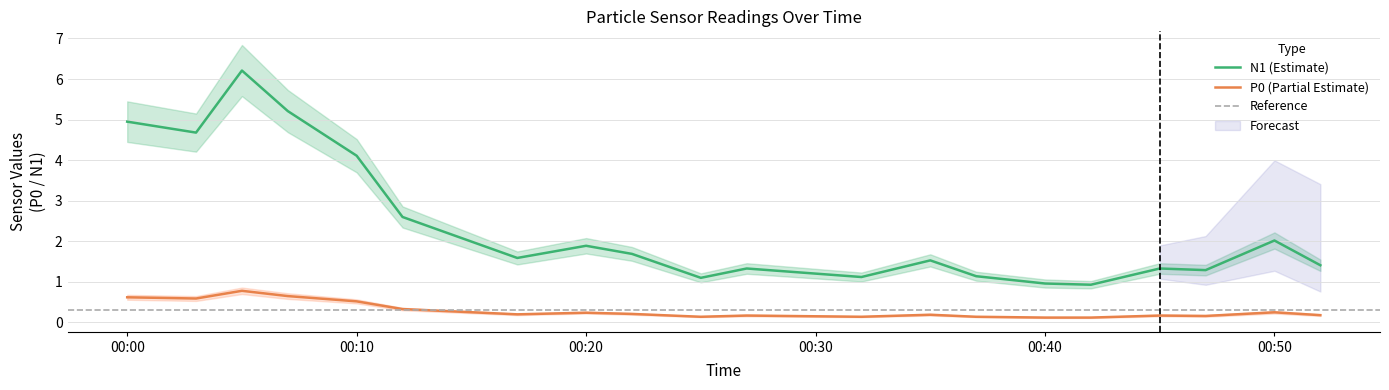

Is the value of P0 at 00:07 greater than the value of N1 at 00:03?

No